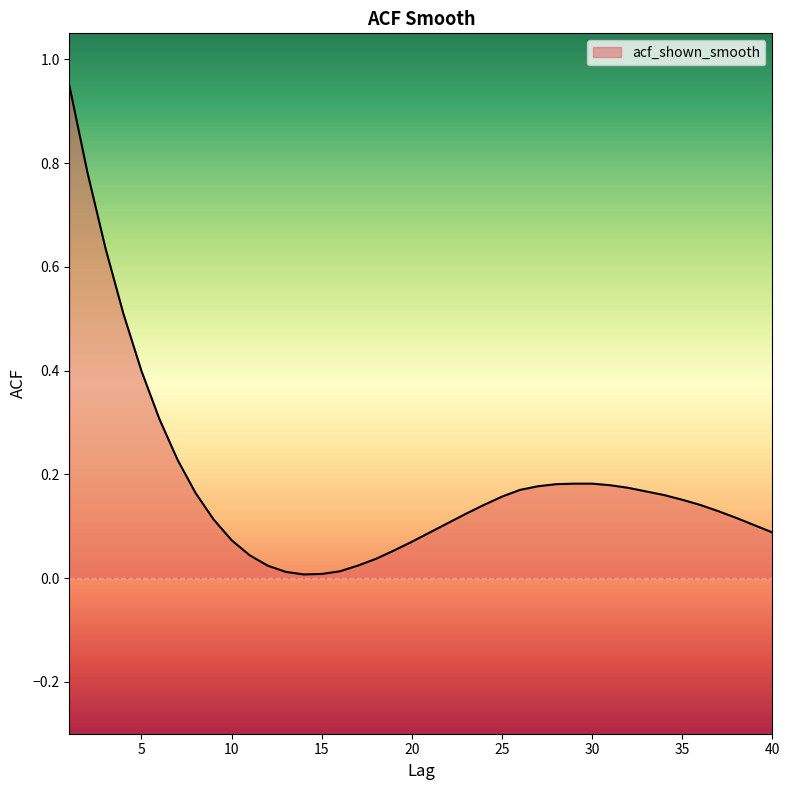

Does the chart have visible grid lines?

No